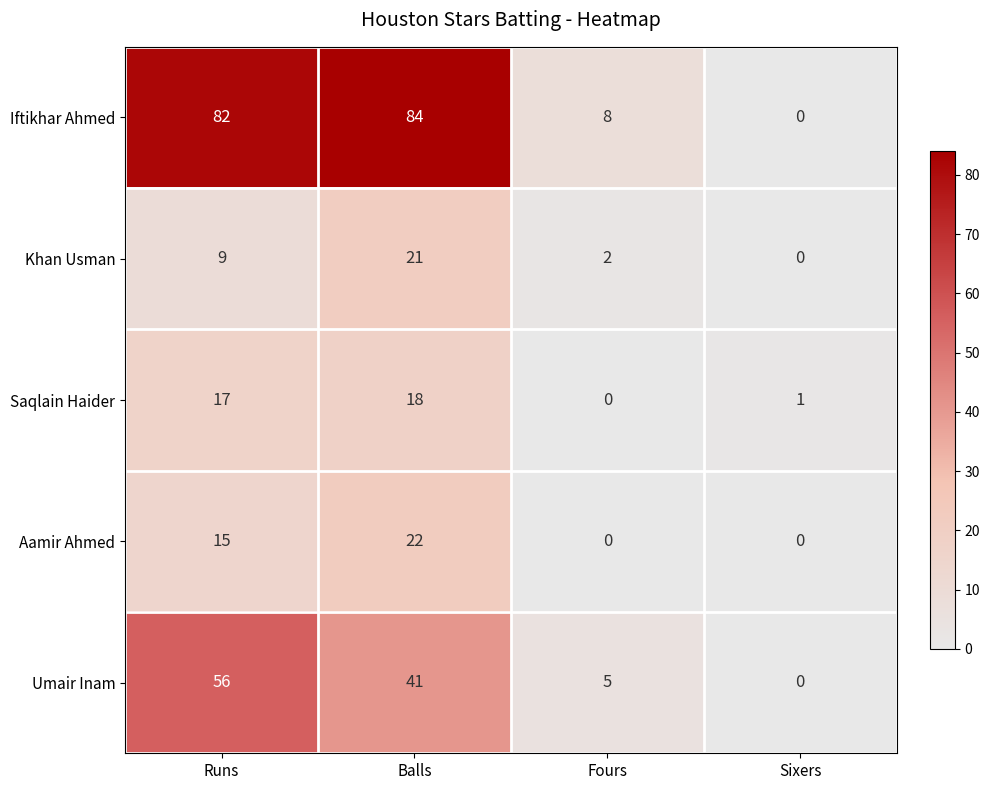

Read the Iftikhar Ahmed value at Balls, to the nearest 5.

85